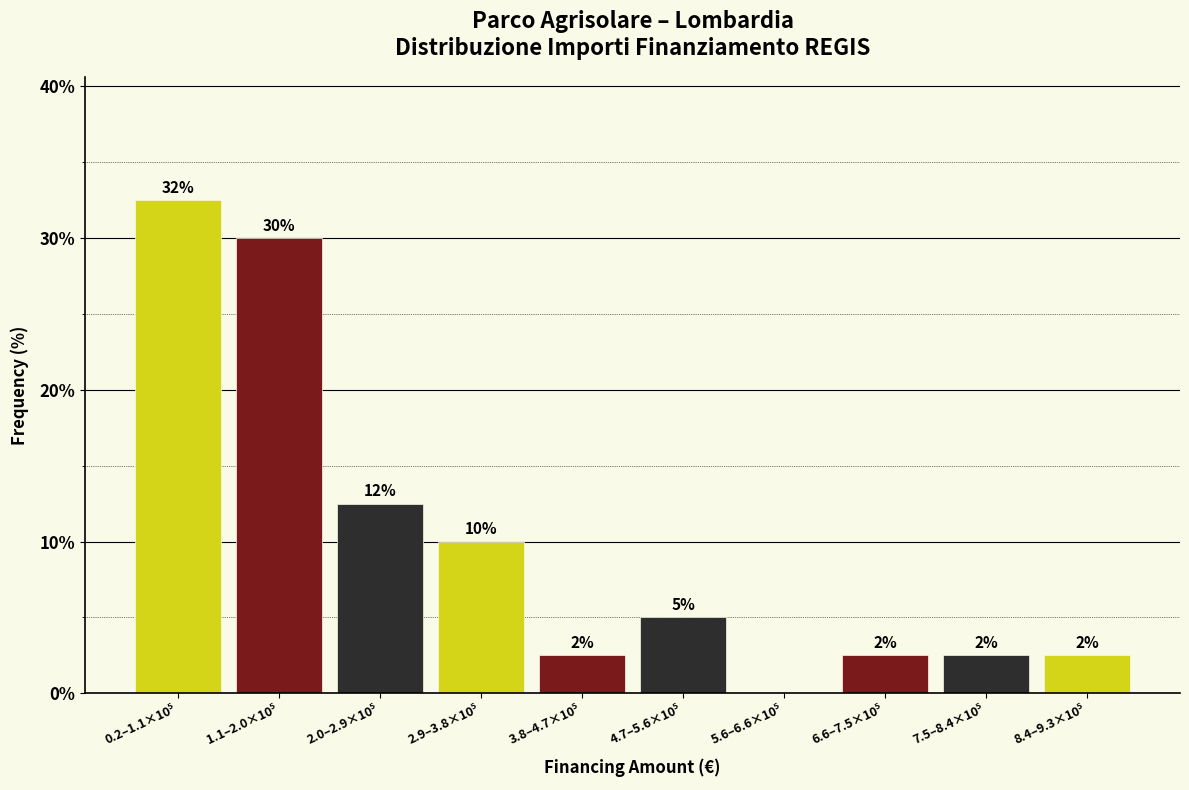

Are the bars horizontal?

No